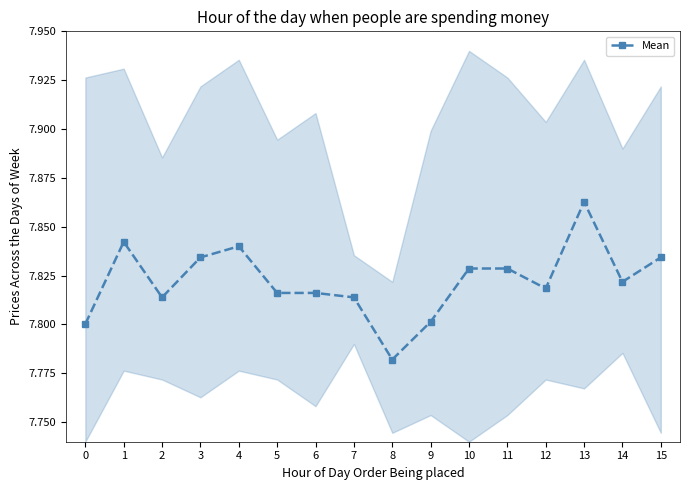

How many points are lower than both their immediate neighbors (excluding endpoints)?

4